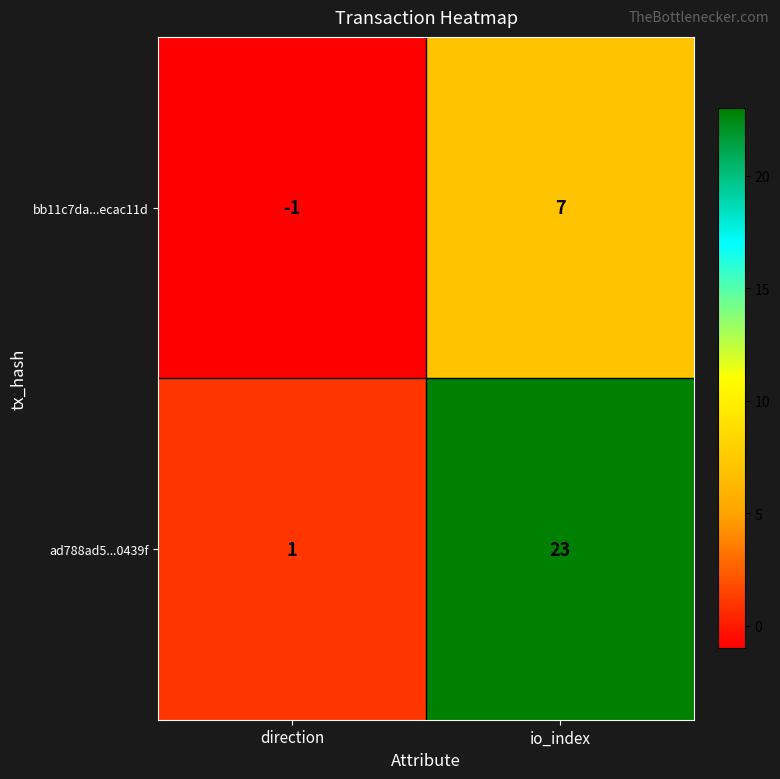

Which series has the largest total across all categories?

ad788ad5...0439f